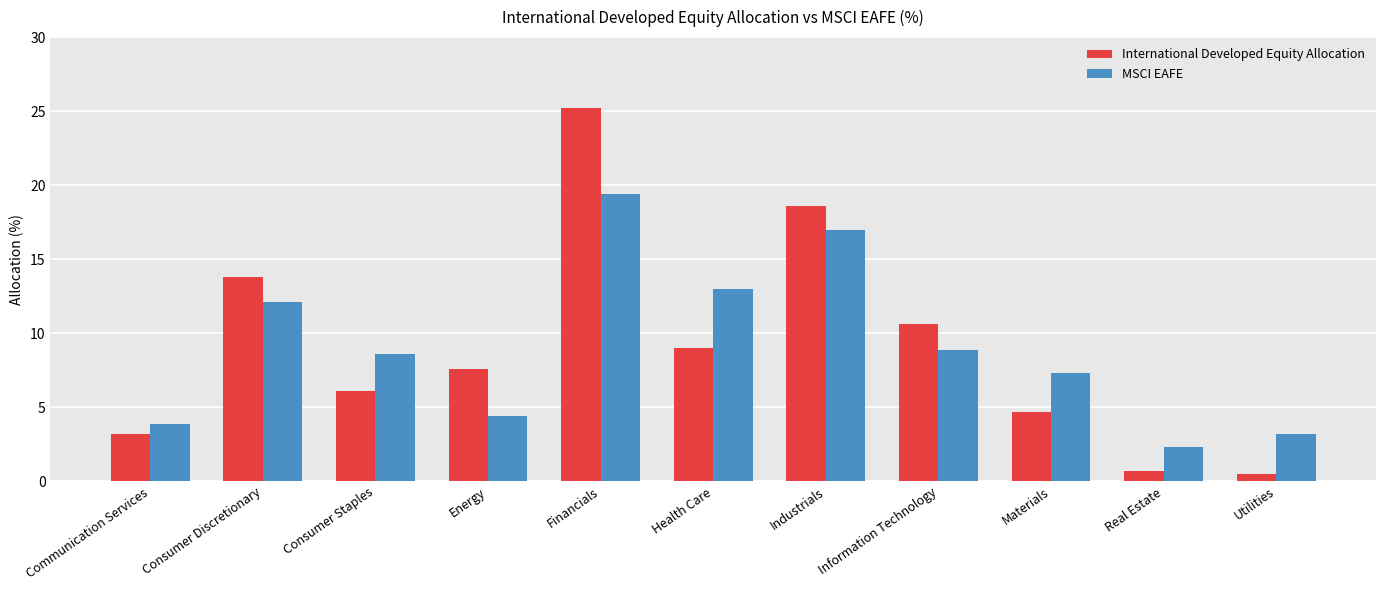

The MSCI EAFE series shows 13.0 at Materials. True or false?

False